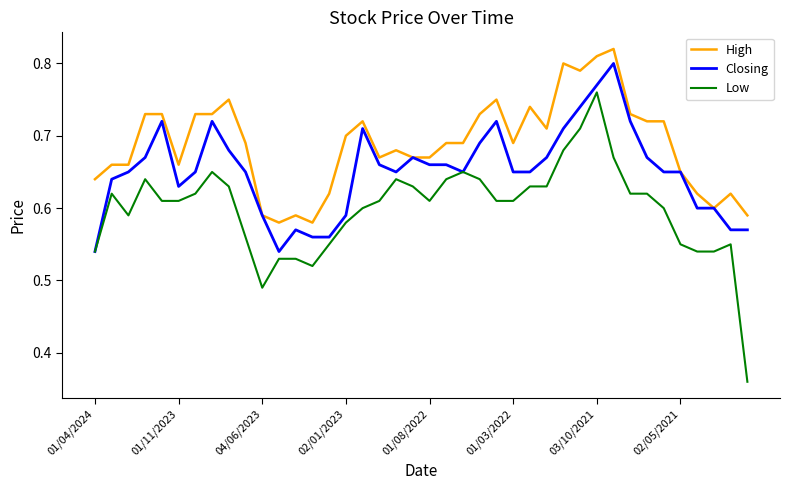

Which series has the largest range (max minus min)?

Low